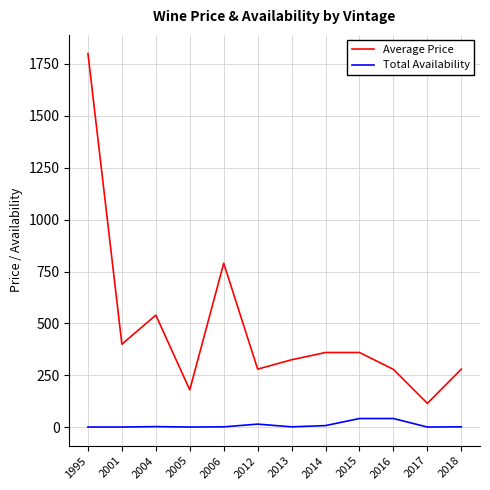

The value of Average Price at 2006 is 1270.5. True or false?

False